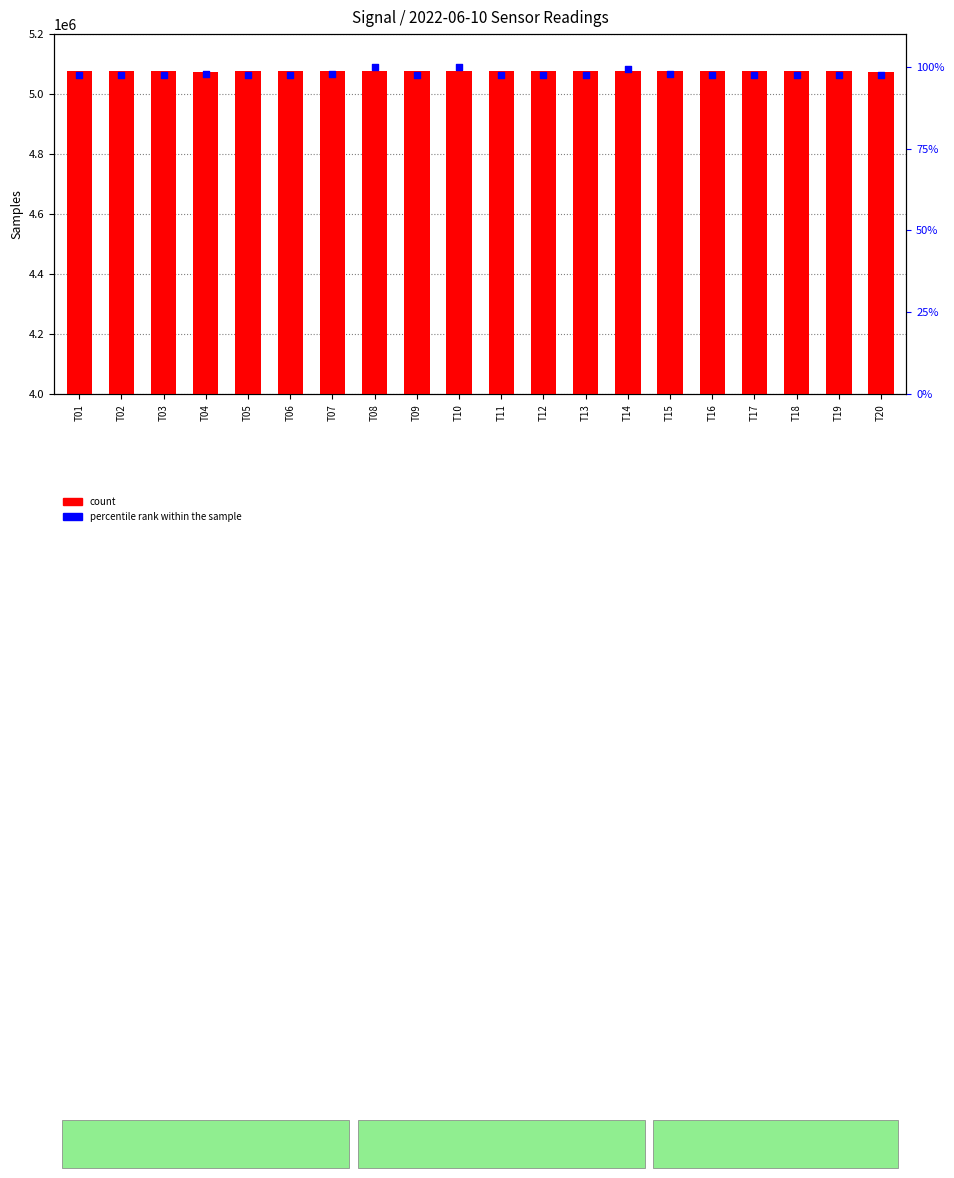

Is the value of percentile rank within the sample at T17 greater than the value of count at T19?

No